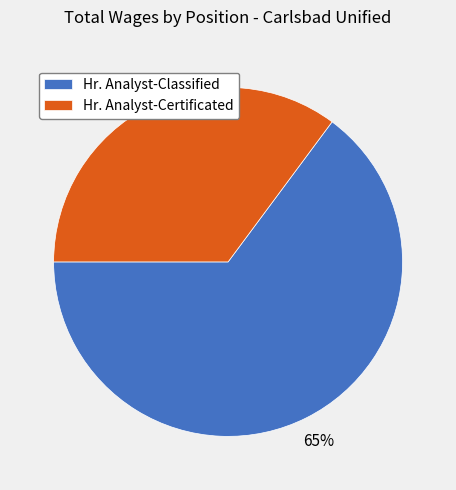

The Hr. Analyst-Certificated slice represents 30% of the pie. True or false?

False